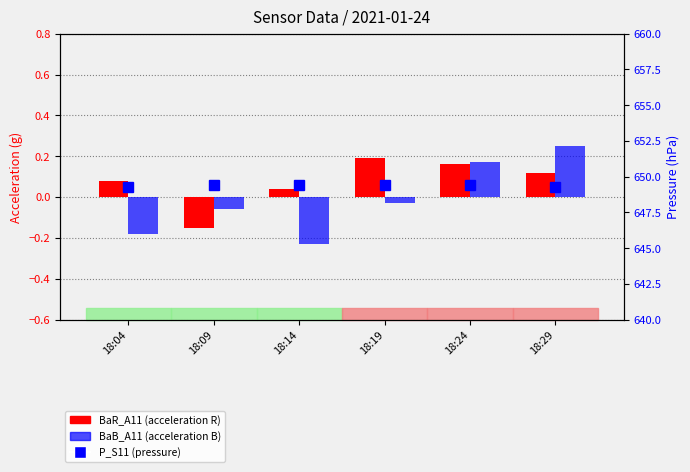

What is the total value across all series at 18:09?

649.2